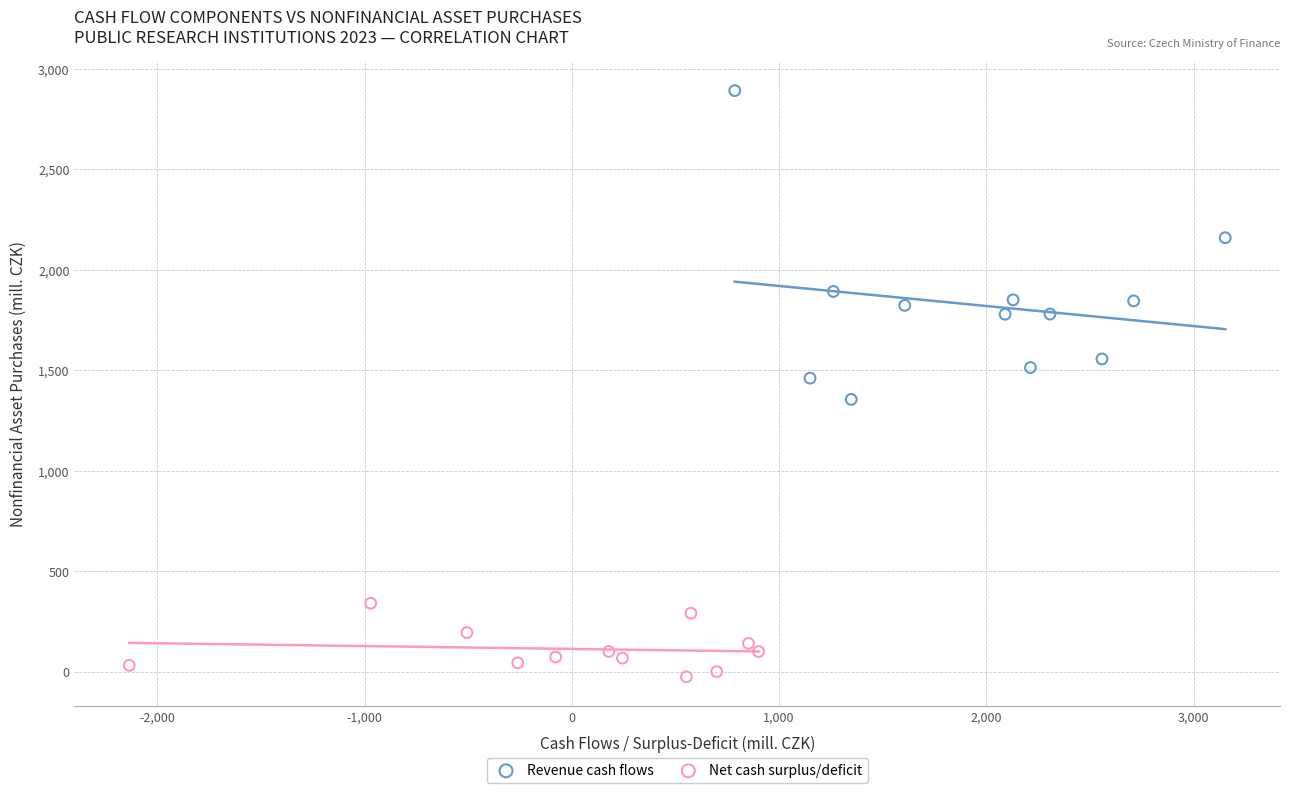

Which series contains the lowest Y value?

Net cash surplus/deficit